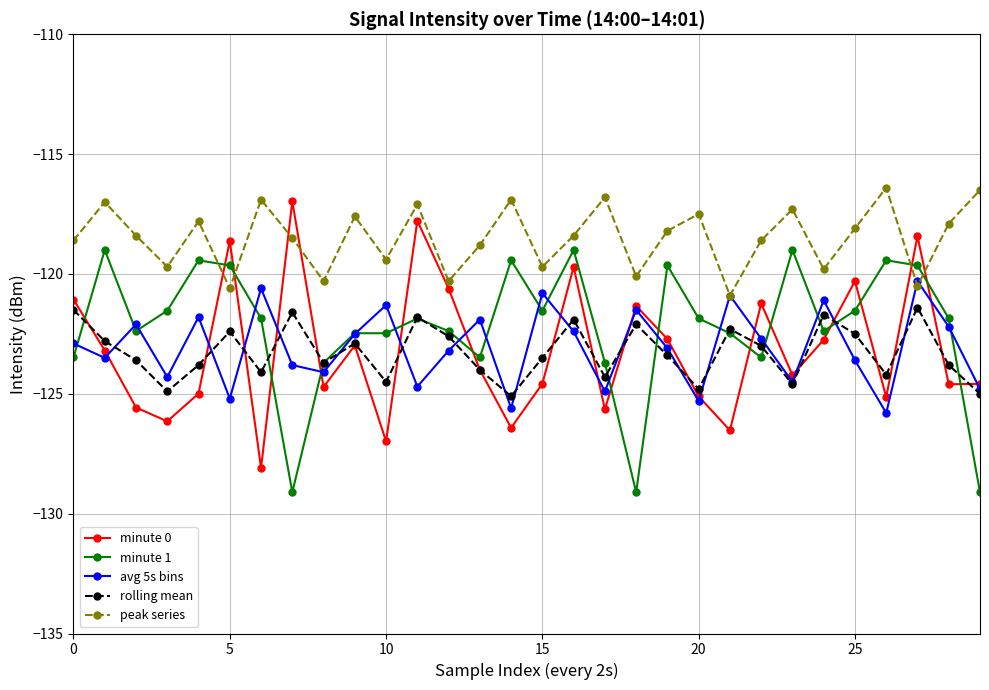

Which series has the largest total across all categories?

peak series